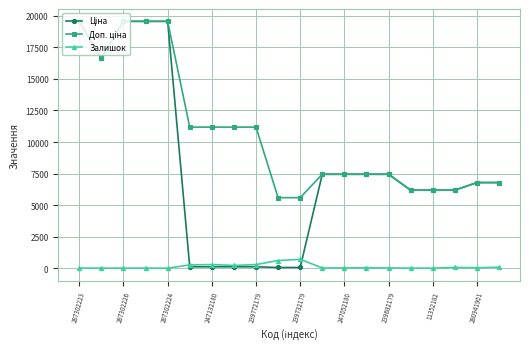

Is this an area chart (filled region under the line)?

No